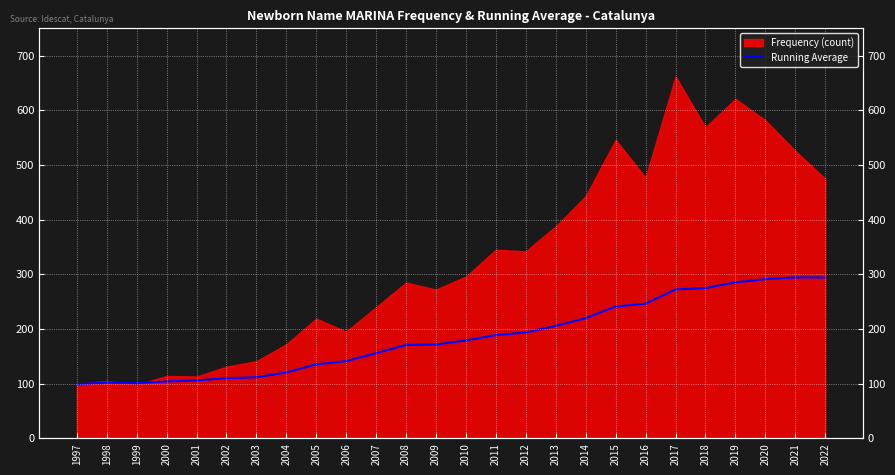

The value at 2019 is 79.7. True or false?

False